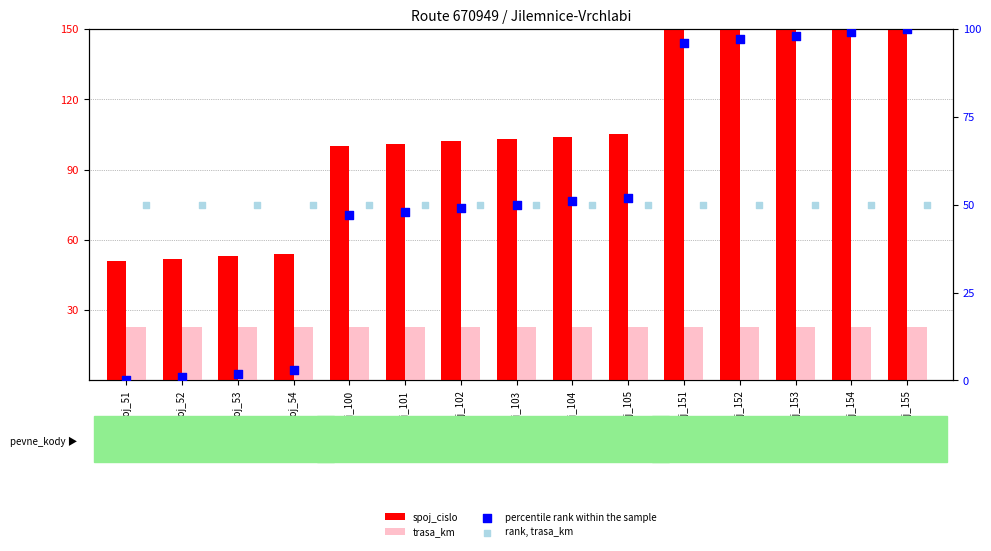

At how many categories does at least one series exceed 98?

11